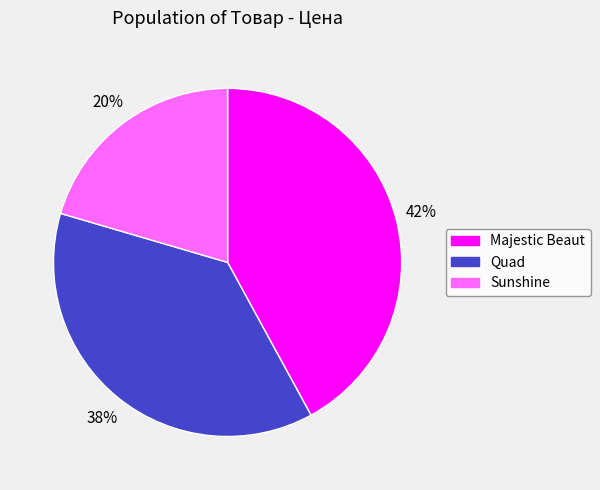

Which has a higher value, Majestic Beaut or Quad?

Majestic Beaut